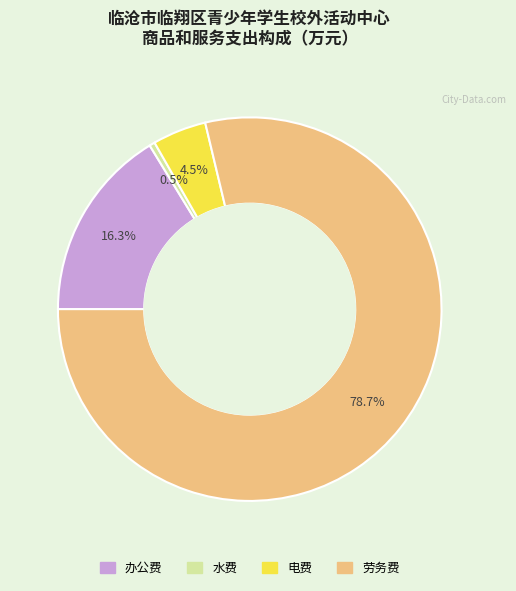

Between 水费 and 劳务费, which is larger?

劳务费